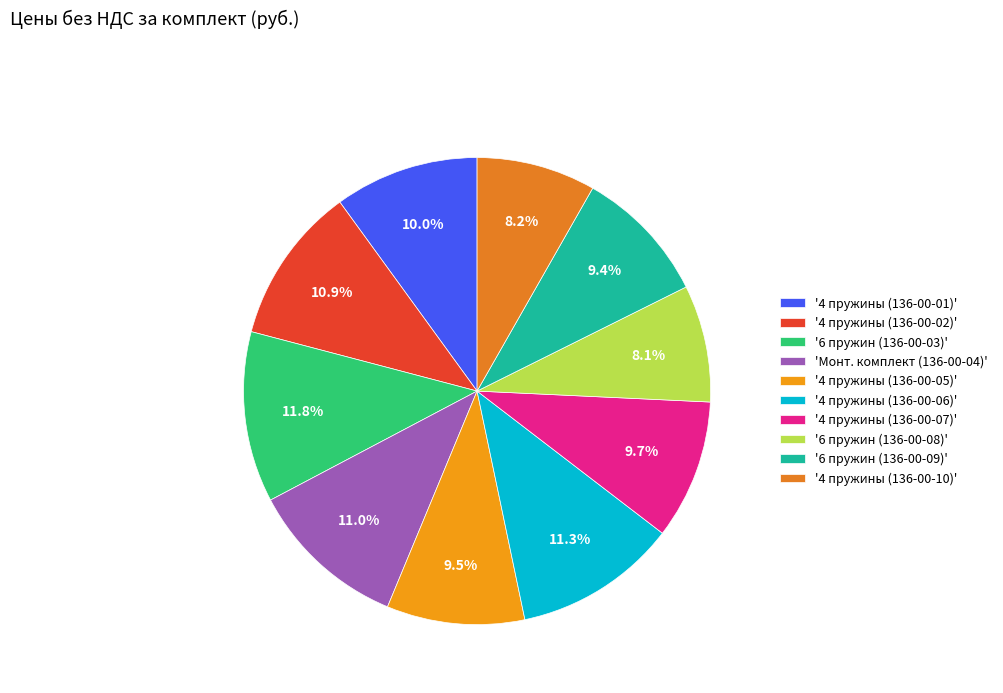

How many slices are in this pie chart?

10